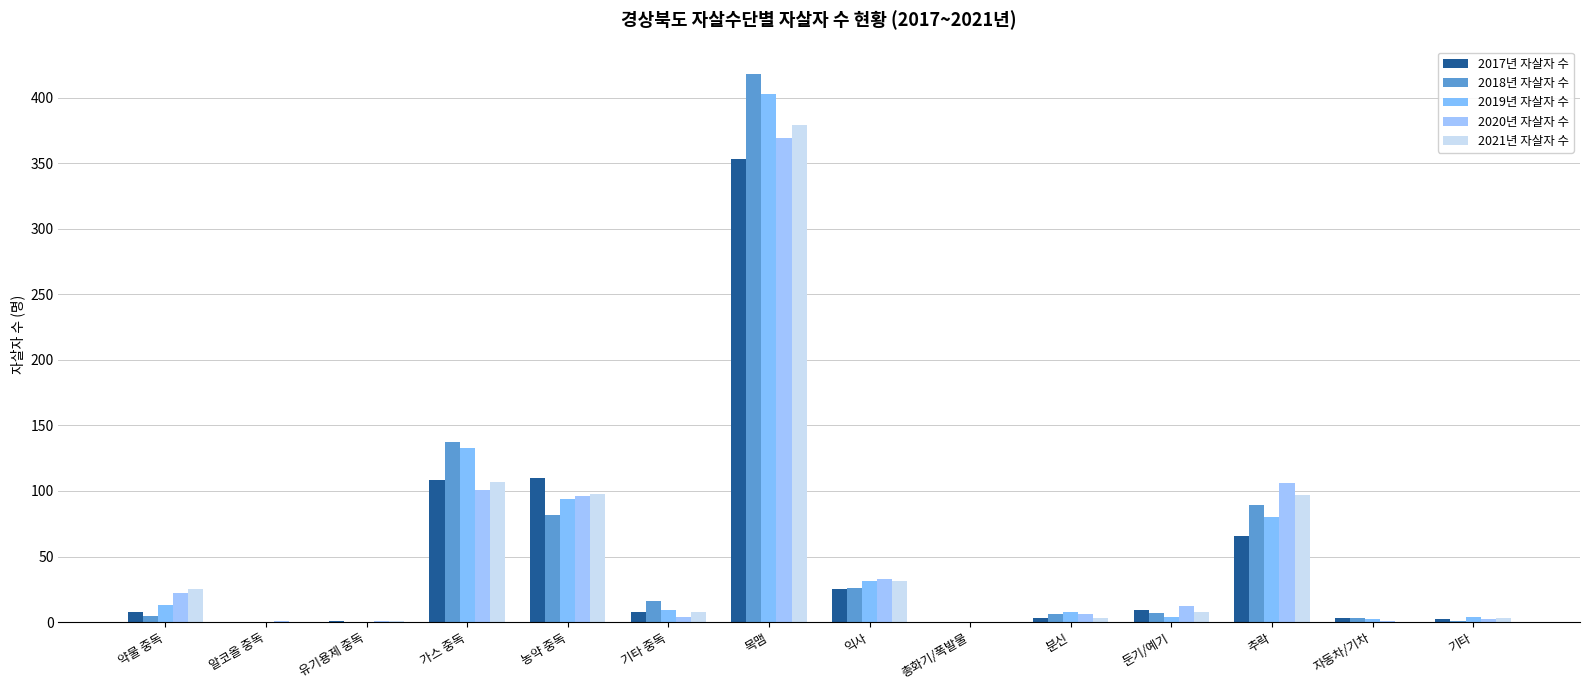

How many distinct data groups are displayed?

5